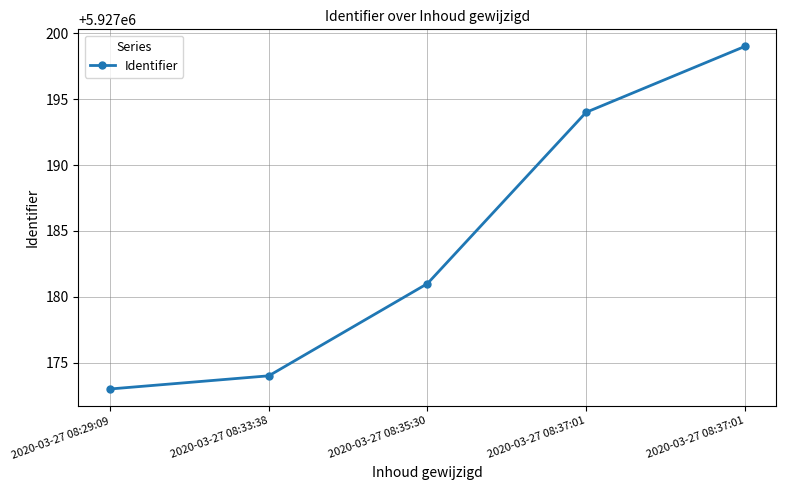

What is the label of the 3rd point from the right?

2020-03-27 08:35:30